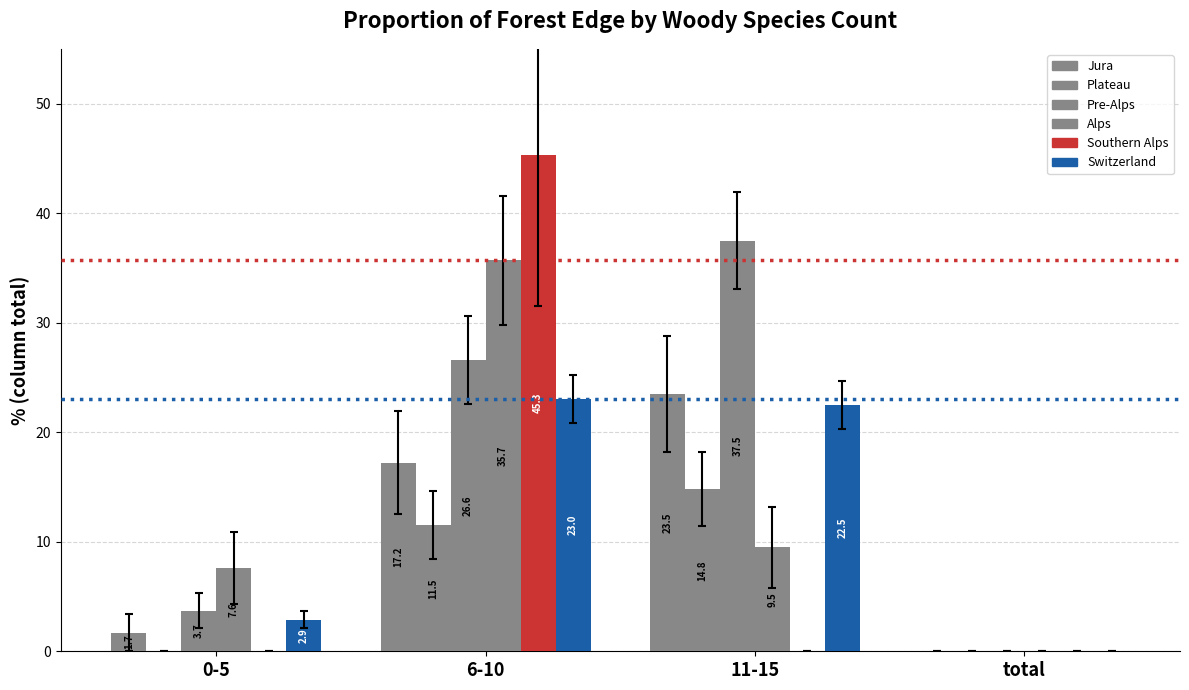

Is it true that Alps equals 9.5 at 11-15?

True